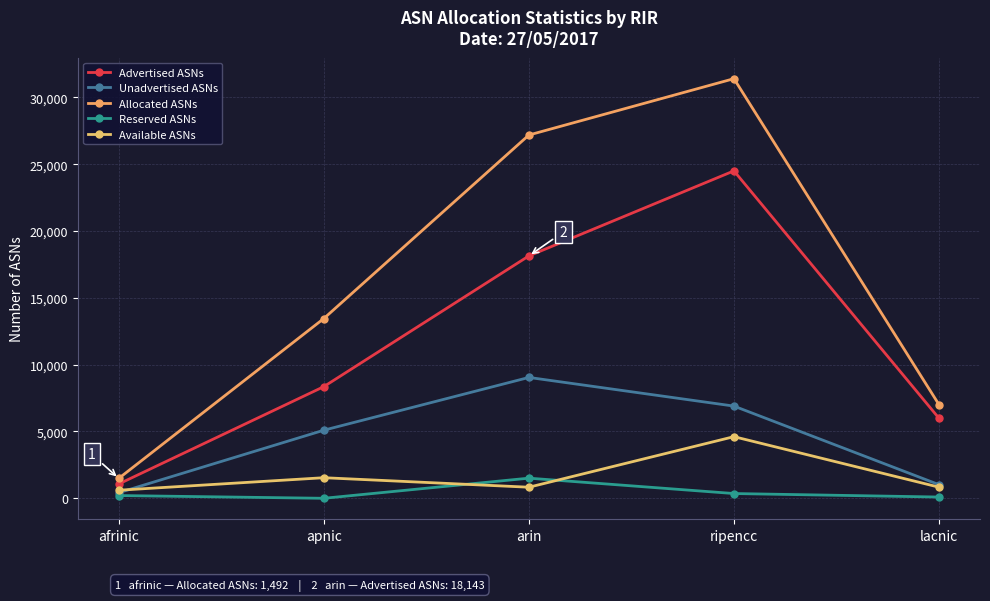

What are all the series names shown in the legend?

Advertised ASNs, Unadvertised ASNs, Allocated ASNs, Reserved ASNs, Available ASNs